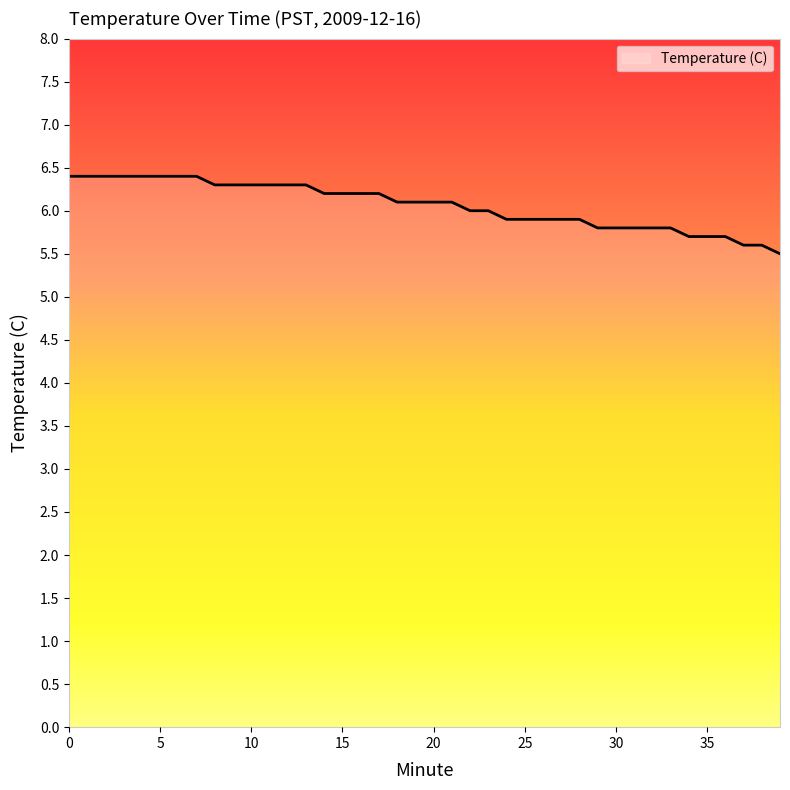

What is the smallest value displayed?

5.5